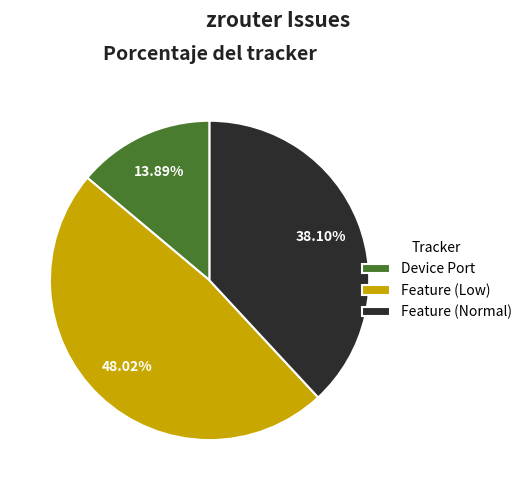

How many slices are in this pie chart?

3